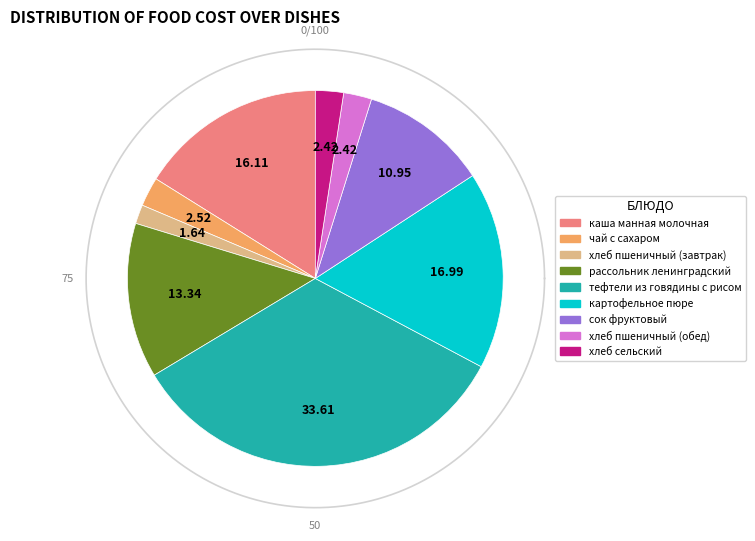

How much of the chart is everything except рассольник ленинградский?

86.7%